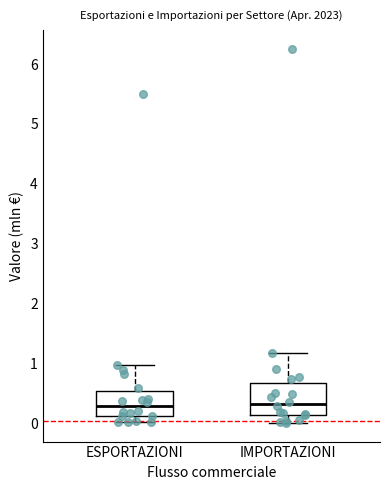

Reading left to right, transcribe this box plot: for each box, give where its median line is, the range the box spans, and where its two whiskers end, as read against the y-axis. The values are not printed on the chart, so give them approximately, as read against the axis.

ESPORTAZIONI: median 0.3, box 0.1 to 0.6, whiskers 0.0 to 1.0
IMPORTAZIONI: median 0.3, box 0.1 to 0.7, whiskers 0.0 to 1.2